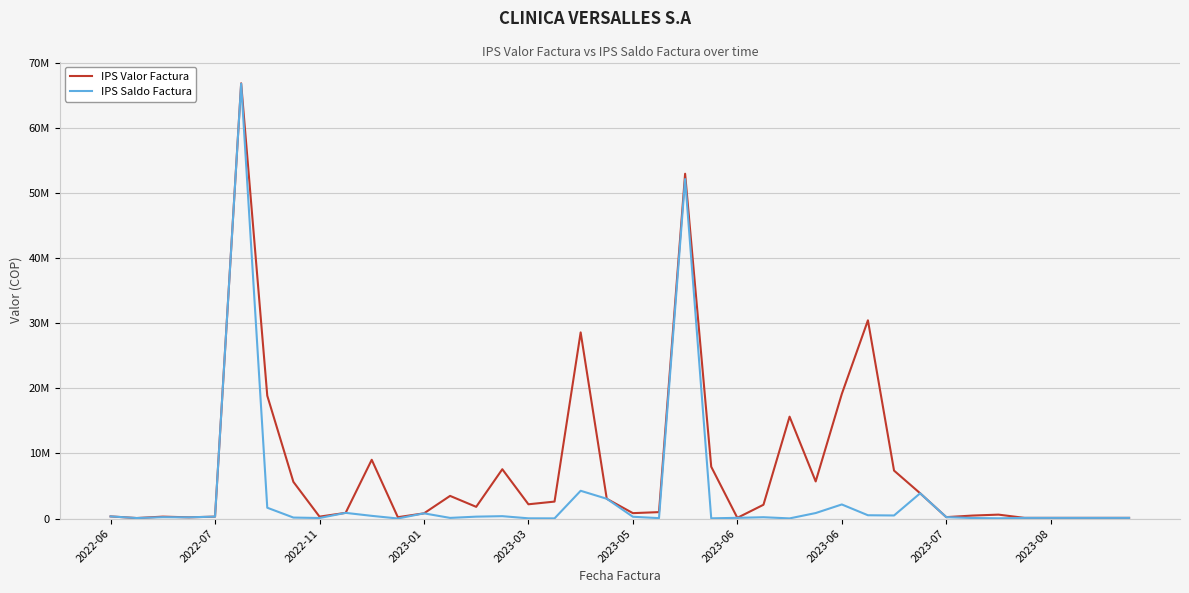

Is this an area chart (filled region under the line)?

No